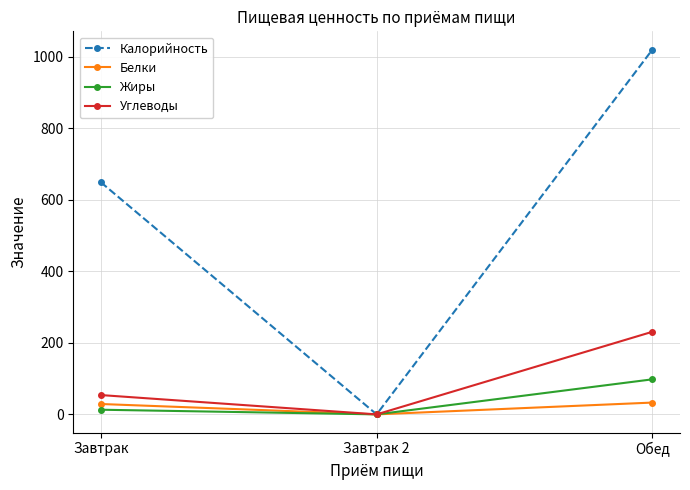

Which series has the largest range (max minus min)?

Калорийность